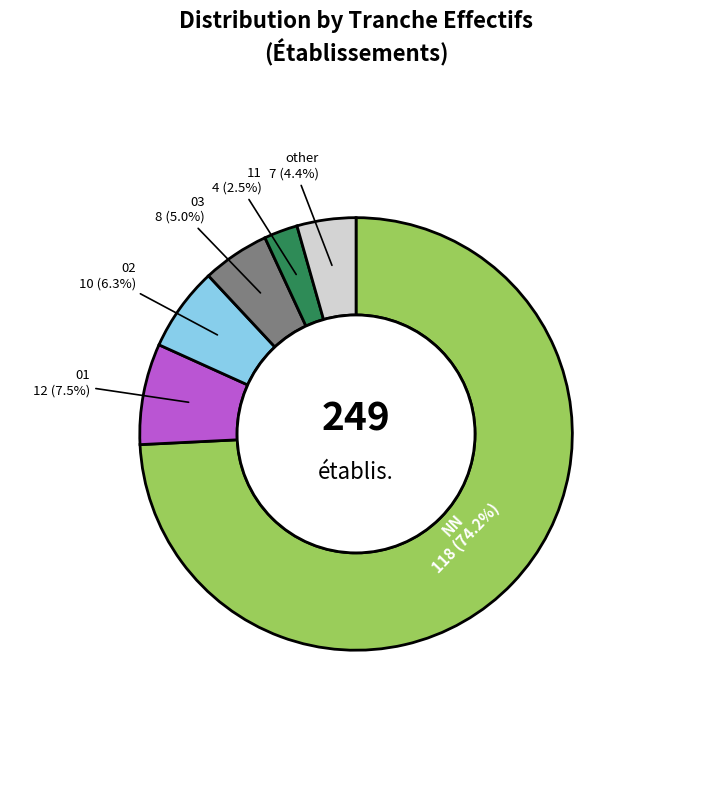

Does any single category account for the majority?

Yes